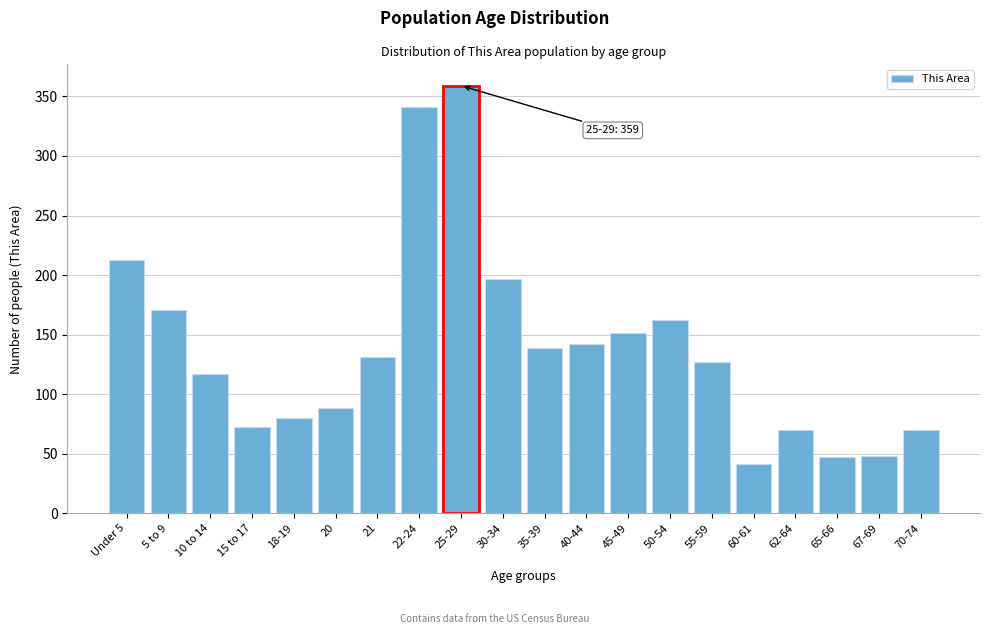

What value does the data have at 15 to 17?

72